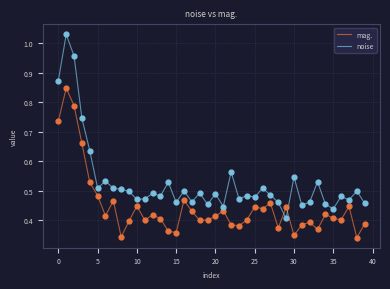

Which series has the largest total across all categories?

noise